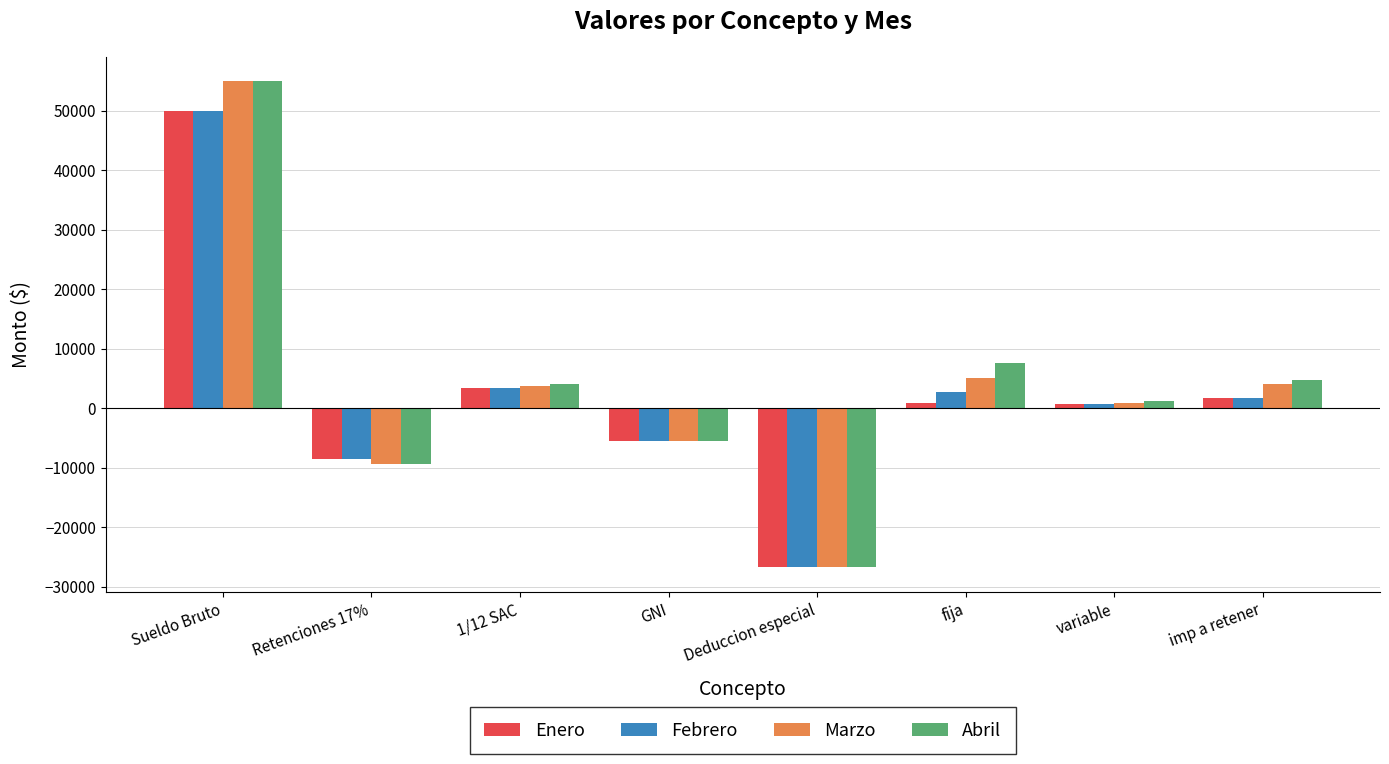

How many data points in Febrero are above 1797?

4